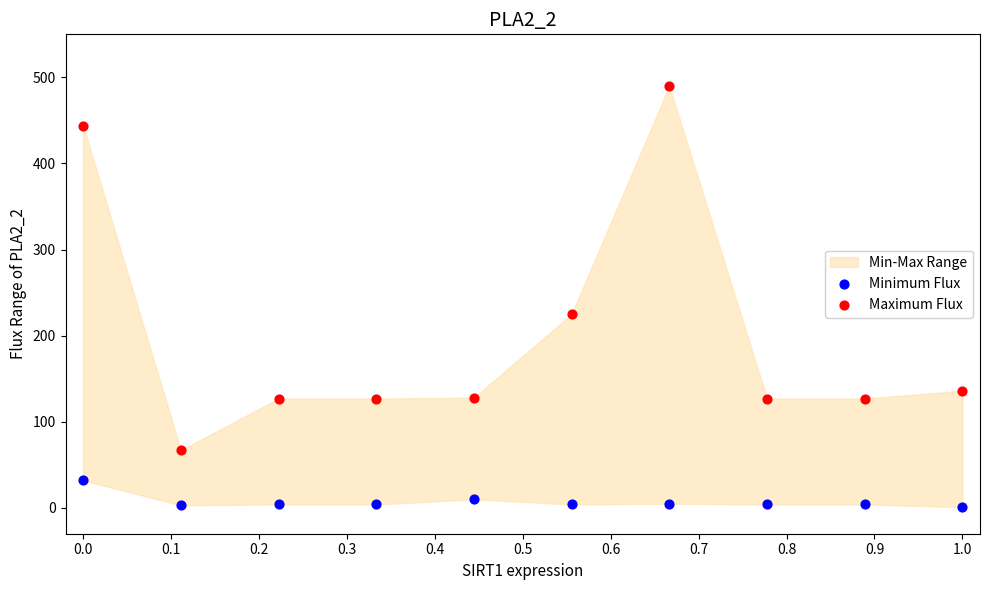

Across all data points, what is the range of Y values (max minus min)?

489